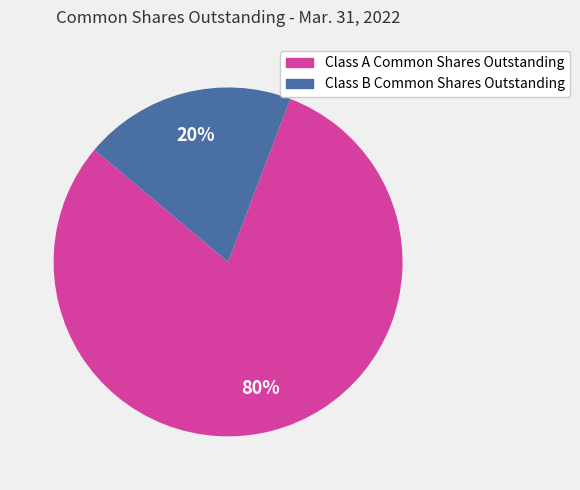

True or false: Class A Common Shares Outstanding accounts for 80% of the total.

True